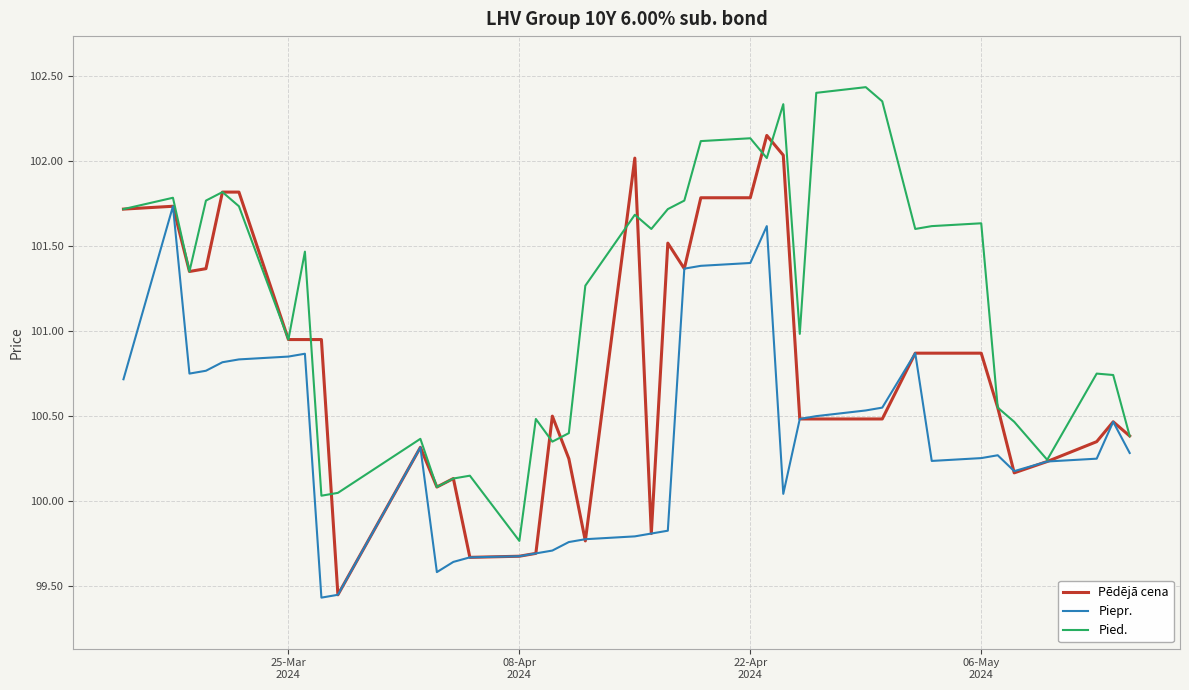

What is the greatest value displayed?

102.4